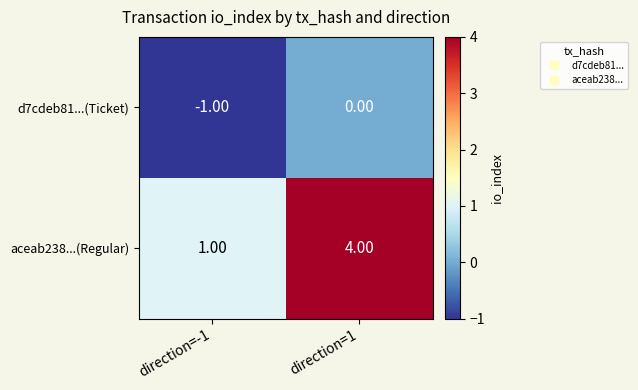

What is the difference between the highest and lowest values at direction=1?

4